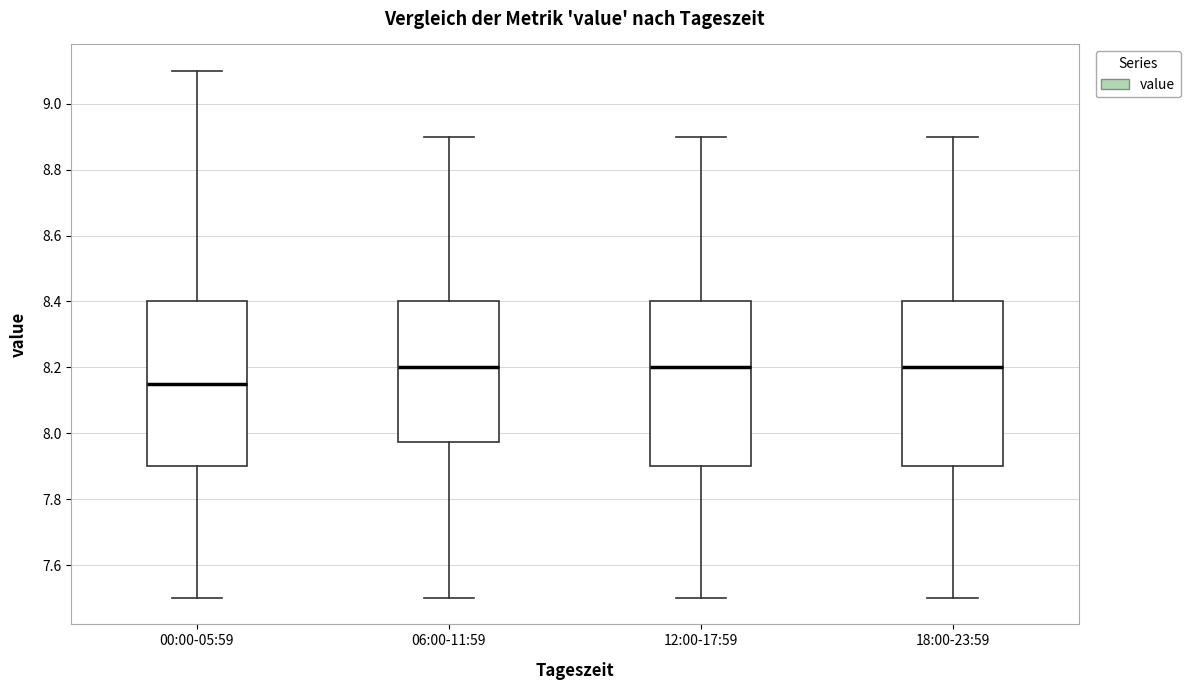

Where is the upper edge of the box for 12:00-17:59 on the y-axis? The values are not printed on the chart, so give them approximately, as read against the axis.

8.40